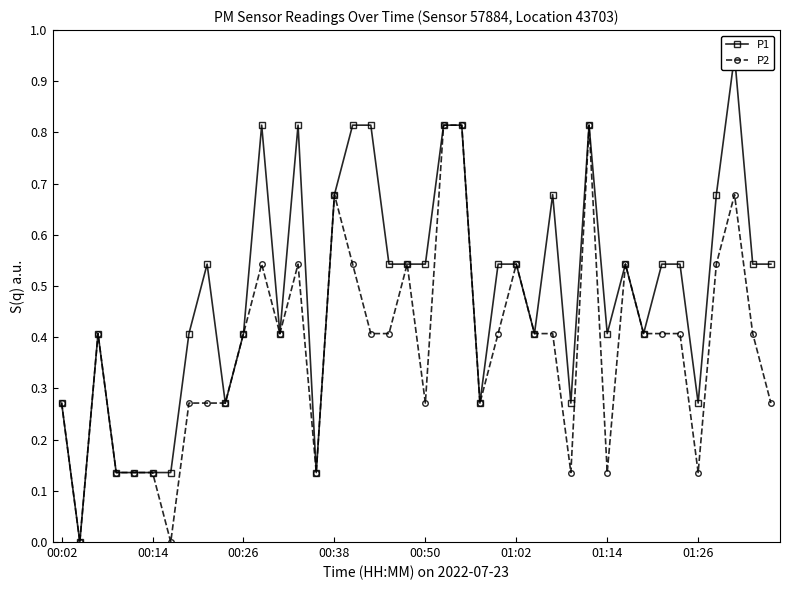

Which category has the highest value across all series?

37